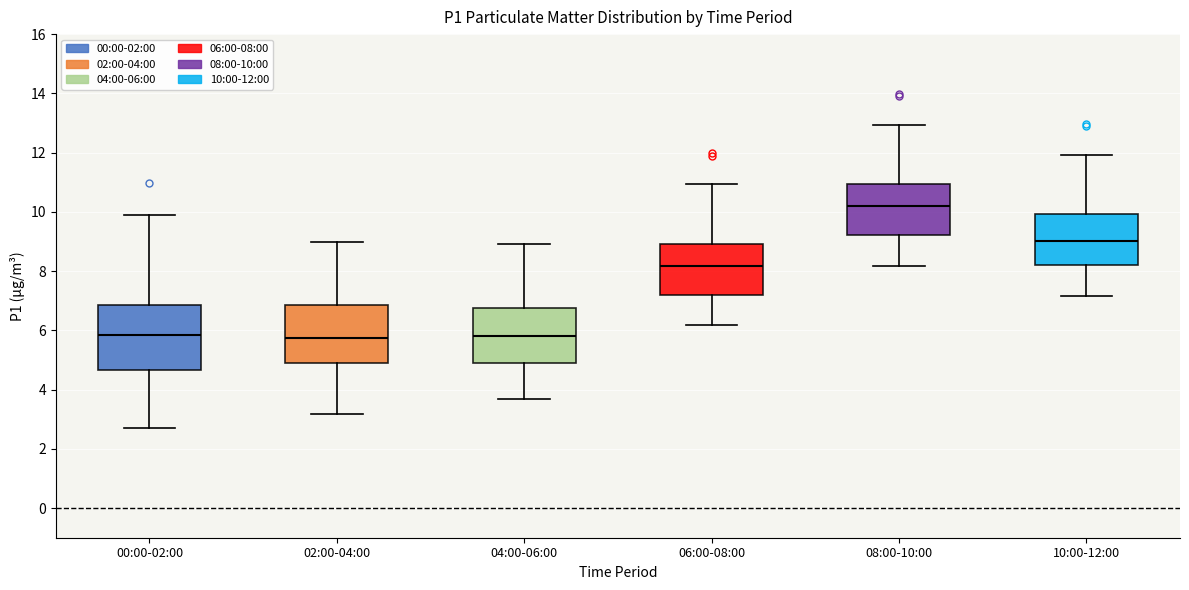

Reading left to right, read every box against the y-axis: the position of its median line, the range the box covers, and the ends of its whiskers. The values are not printed on the chart, so give them approximately, as read against the axis.

00:00-02:00: median 5.8, box 4.6 to 6.8, whiskers 2.8 to 10.0
02:00-04:00: median 5.8, box 4.8 to 6.8, whiskers 3.2 to 9.0
04:00-06:00: median 5.8, box 5.0 to 6.8, whiskers 3.6 to 9.0
06:00-08:00: median 8.2, box 7.2 to 9.0, whiskers 6.2 to 11.0
08:00-10:00: median 10.2, box 9.2 to 11.0, whiskers 8.2 to 13.0
10:00-12:00: median 9.0, box 8.2 to 10.0, whiskers 7.2 to 12.0